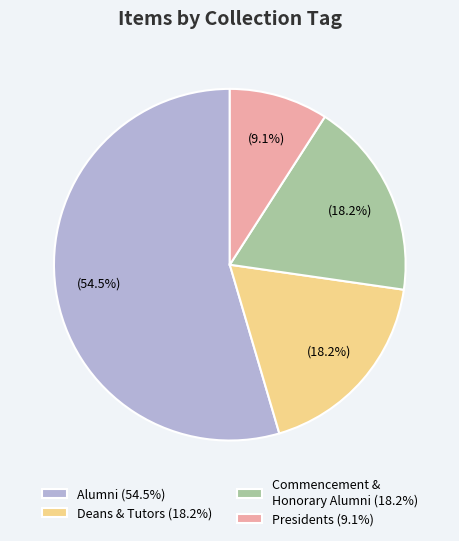

Does any single category account for the majority?

Yes